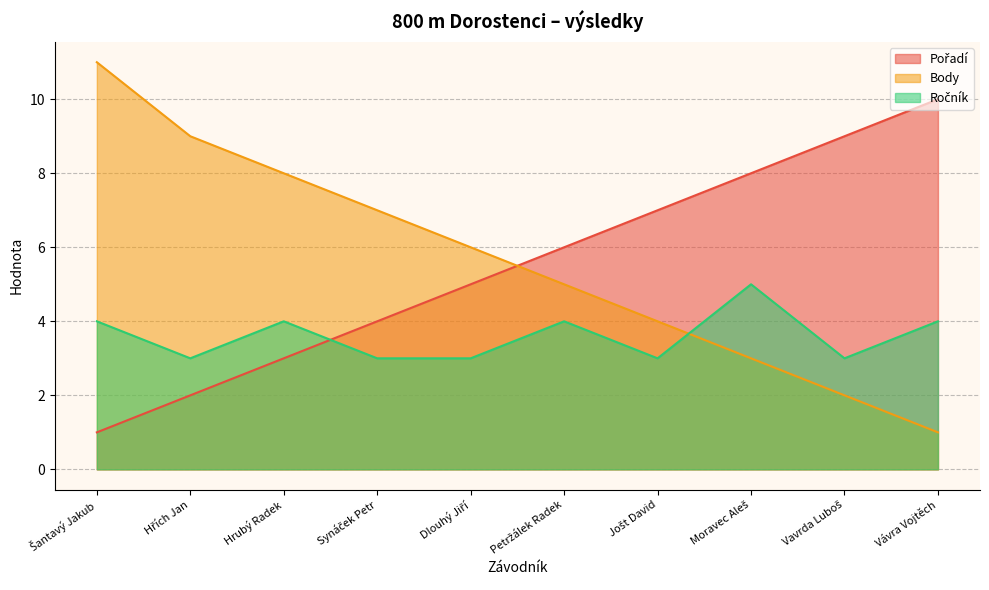

The value of Pořadí at Moravec Aleš is 14. True or false?

False